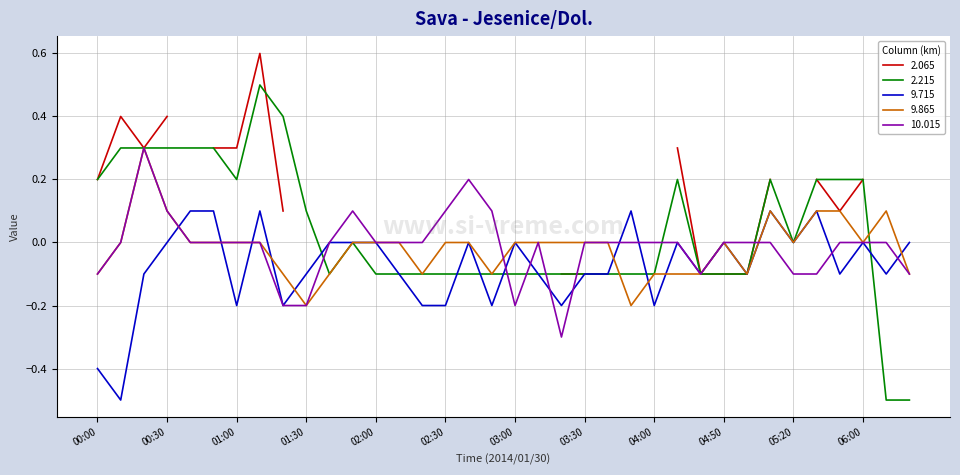

At which category does 9.865 reach its first local valley?

01:30